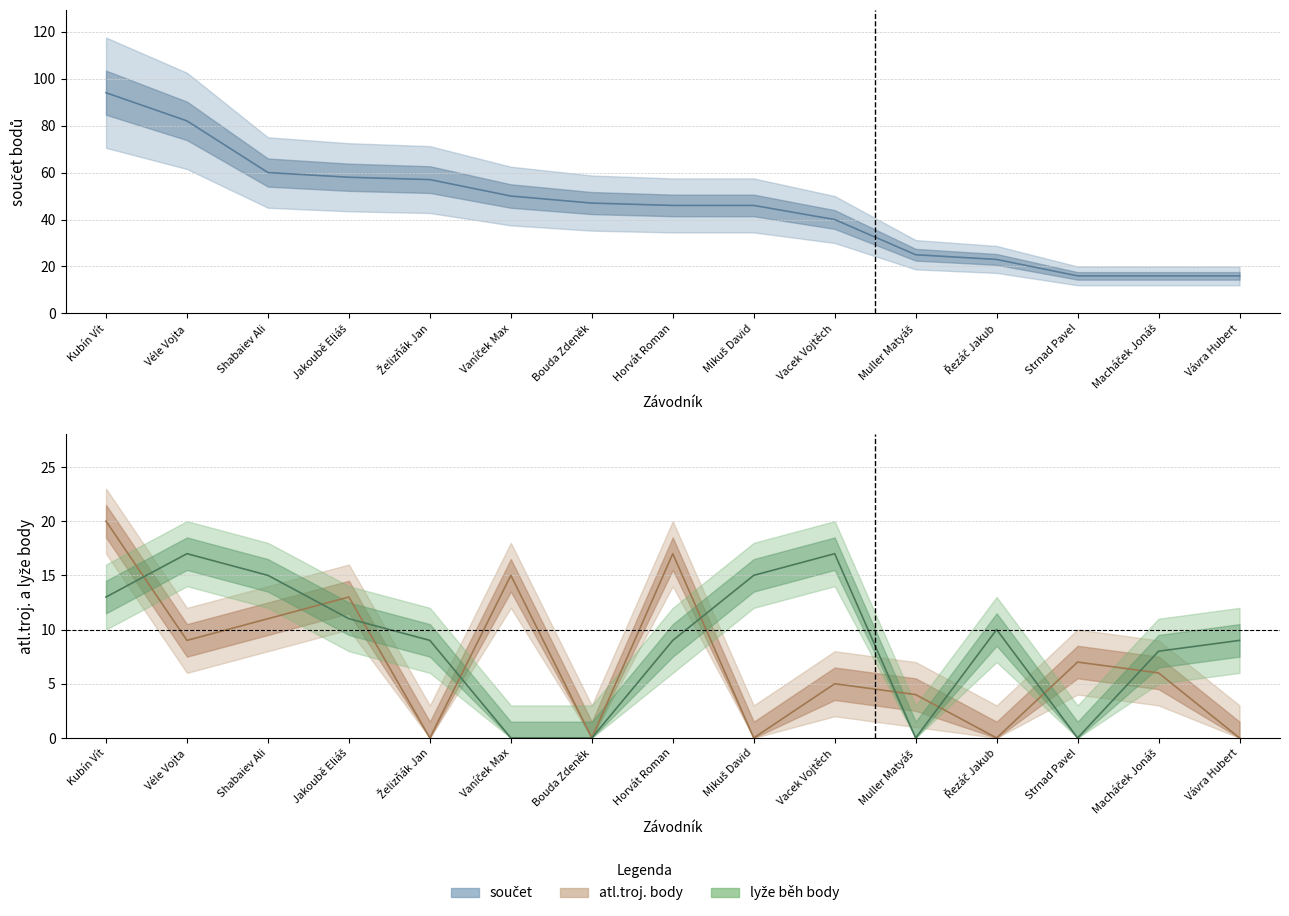

At which category is the sum across all series the highest?

Kubín Vít